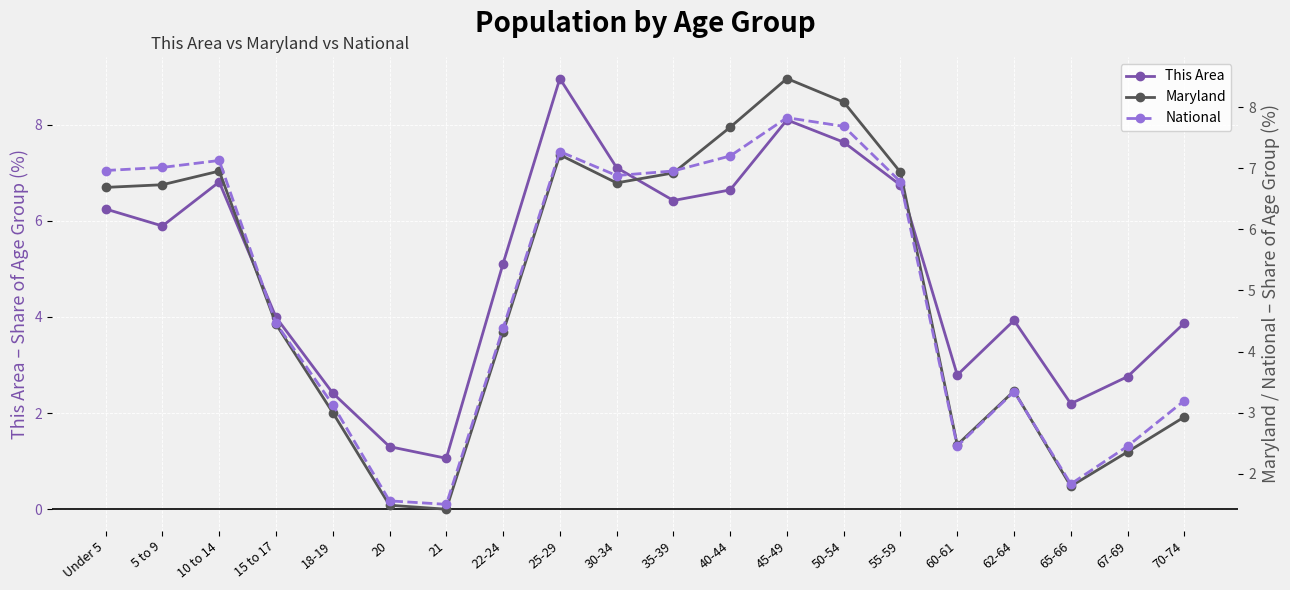

Does the chart display data point markers on the line(s)?

Yes